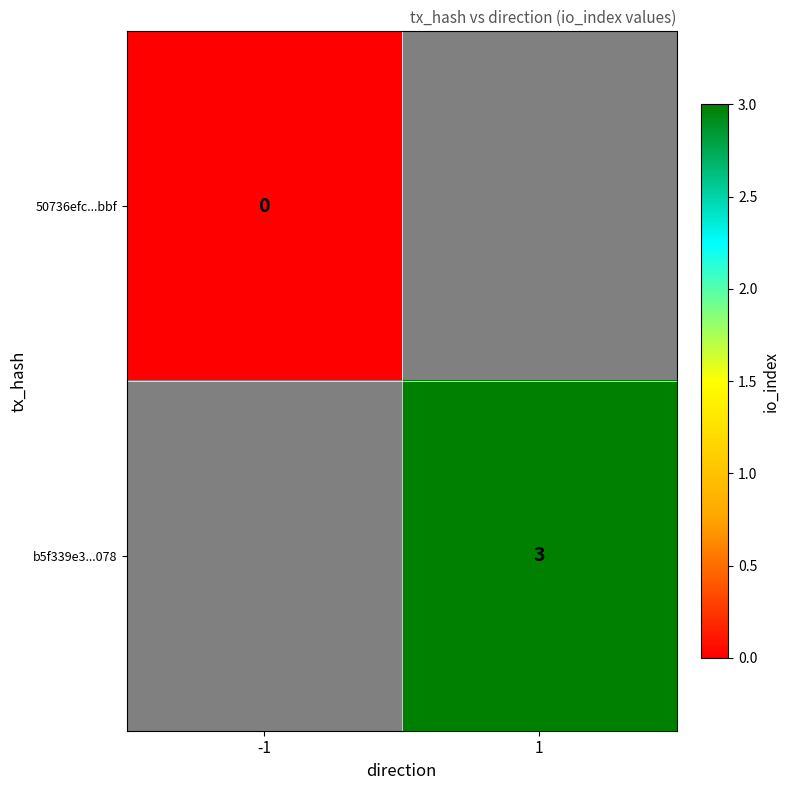

Is it true that b5f339e3...078 equals 3 at 1?

True